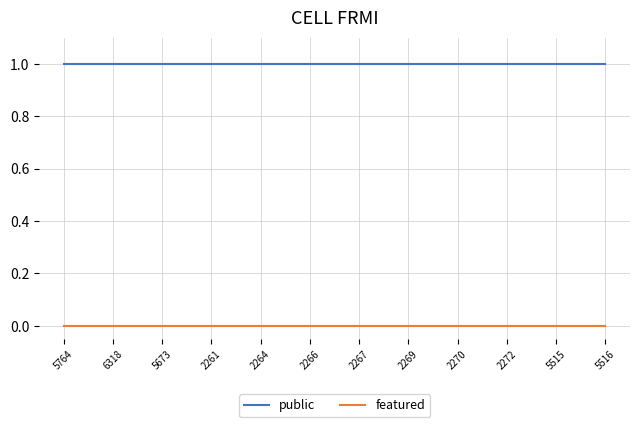

Reading left to right, list all the values displayed in this chart.

public: 1	1	1	1	1	1	1	1	1	1	1	1
featured: 0	0	0	0	0	0	0	0	0	0	0	0